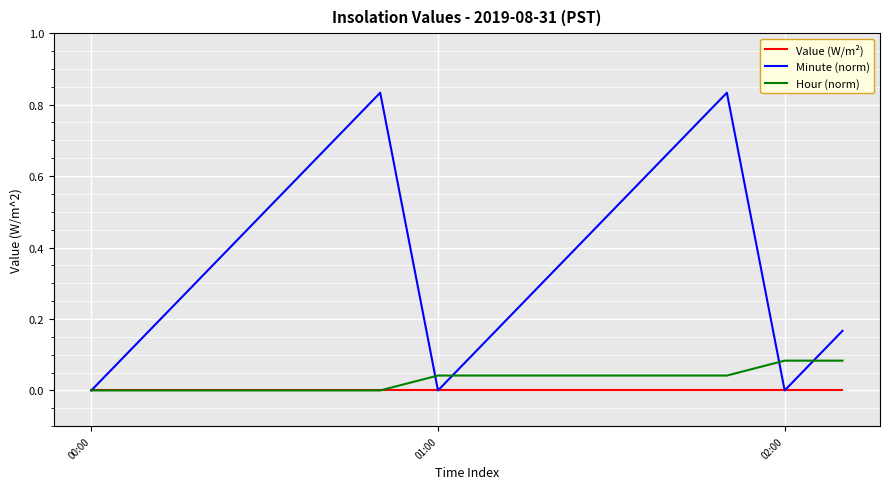

Which series has the largest range (max minus min)?

Minute (norm)